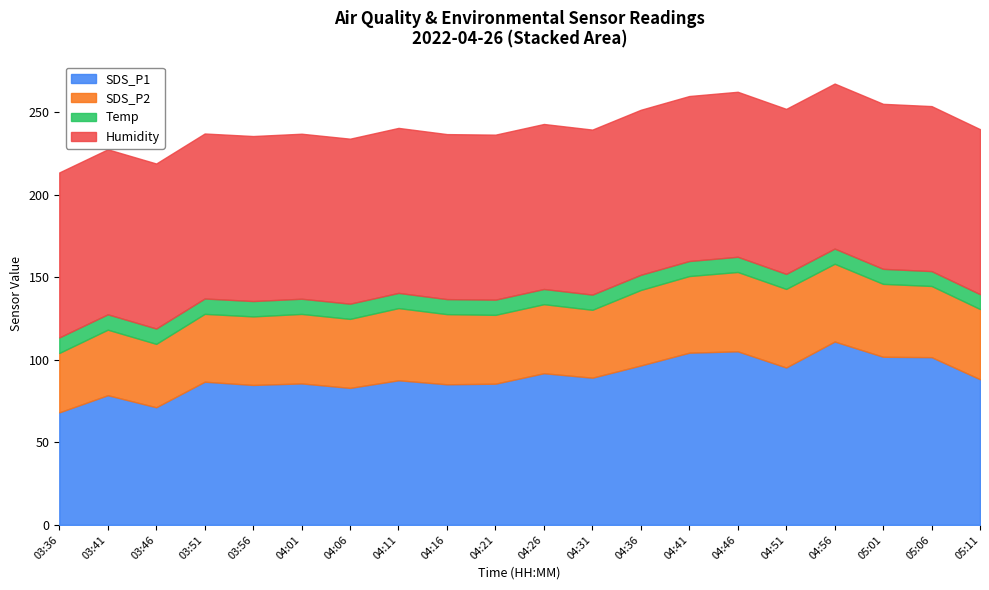

The Temp series shows 9.1 at 04:16. True or false?

True